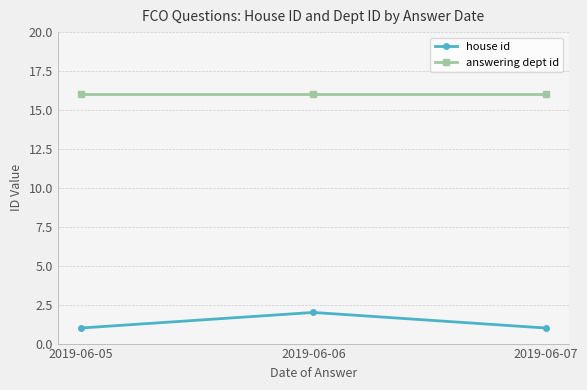

How many lines are shown in the chart?

2